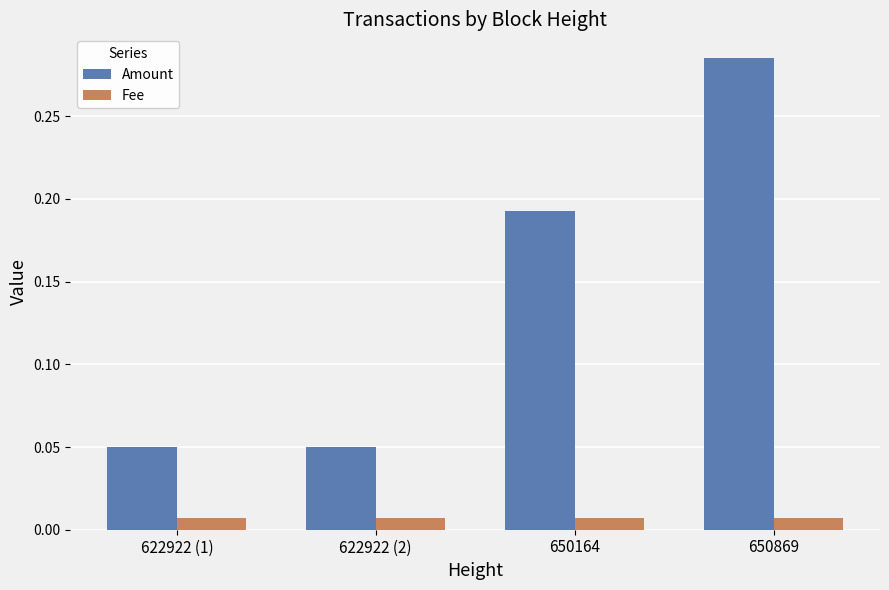

Which category has the highest value in the Amount series?

650869